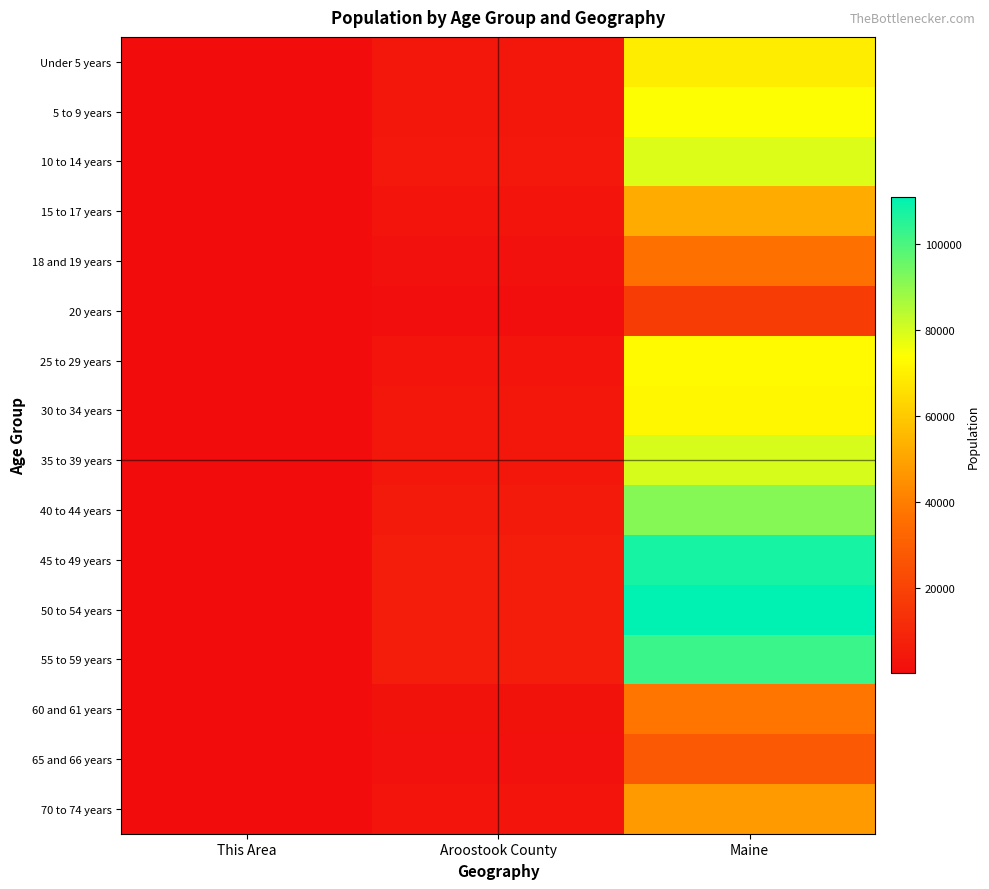

What is the total value across all series at This Area?

198